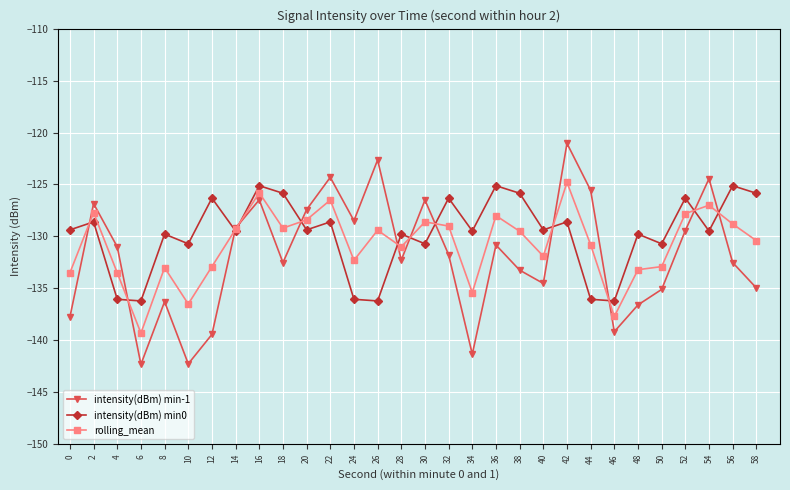

Between 30 and 40, which series saw the biggest shift?

intensity(dBm) min-1